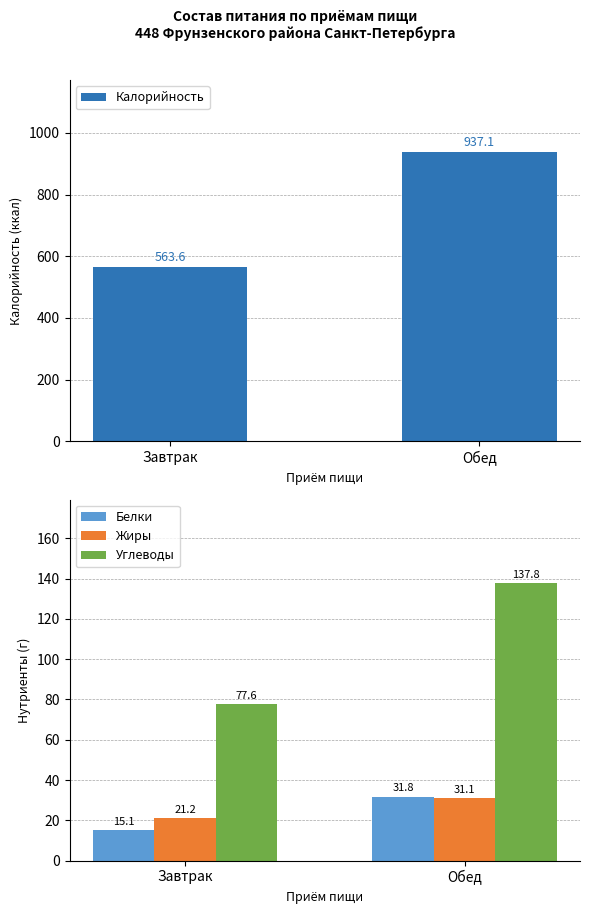

How many values in the Калорийность series exceed 937?

1